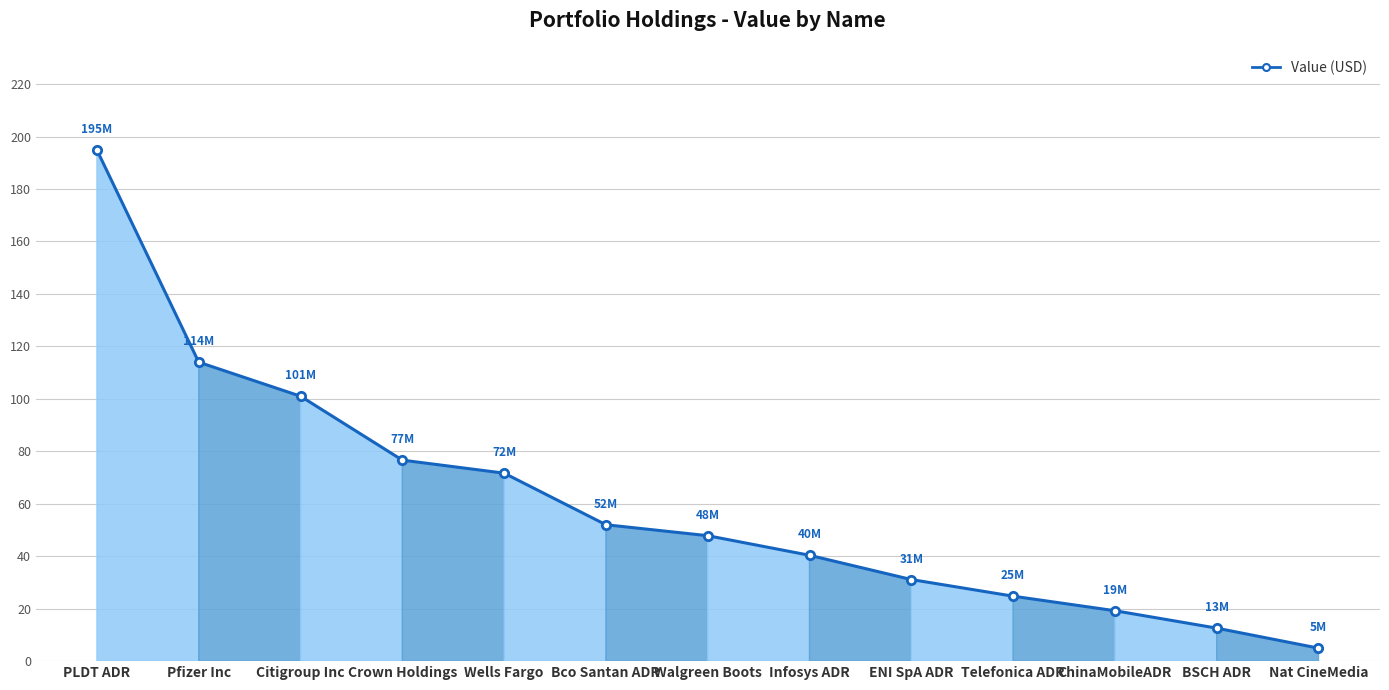

Rank the categories by value from highest to lowest.

PLDT ADR, Pfizer Inc, Citigroup Inc, Crown Holdings, Wells Fargo, Bco Santan ADR, Walgreen Boots, Infosys ADR, ENI SpA ADR, Telefonica ADR, ChinaMobileADR, BSCH ADR, Nat CineMedia